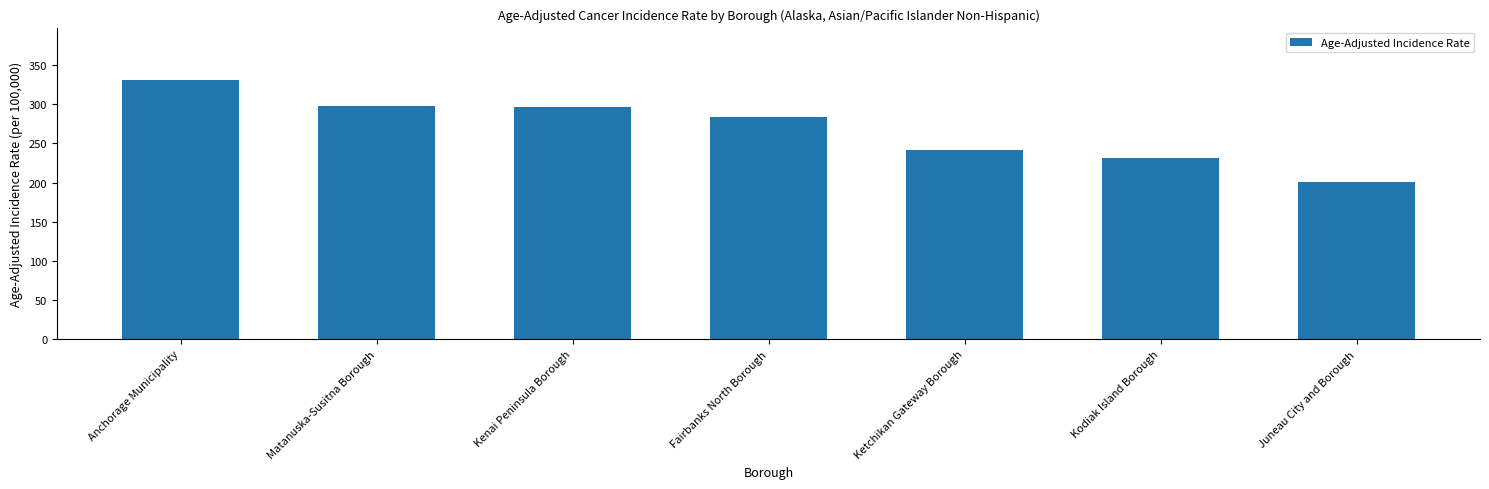

What is the difference between the values at Anchorage Municipality and Matanuska-Susitna Borough?

33.7